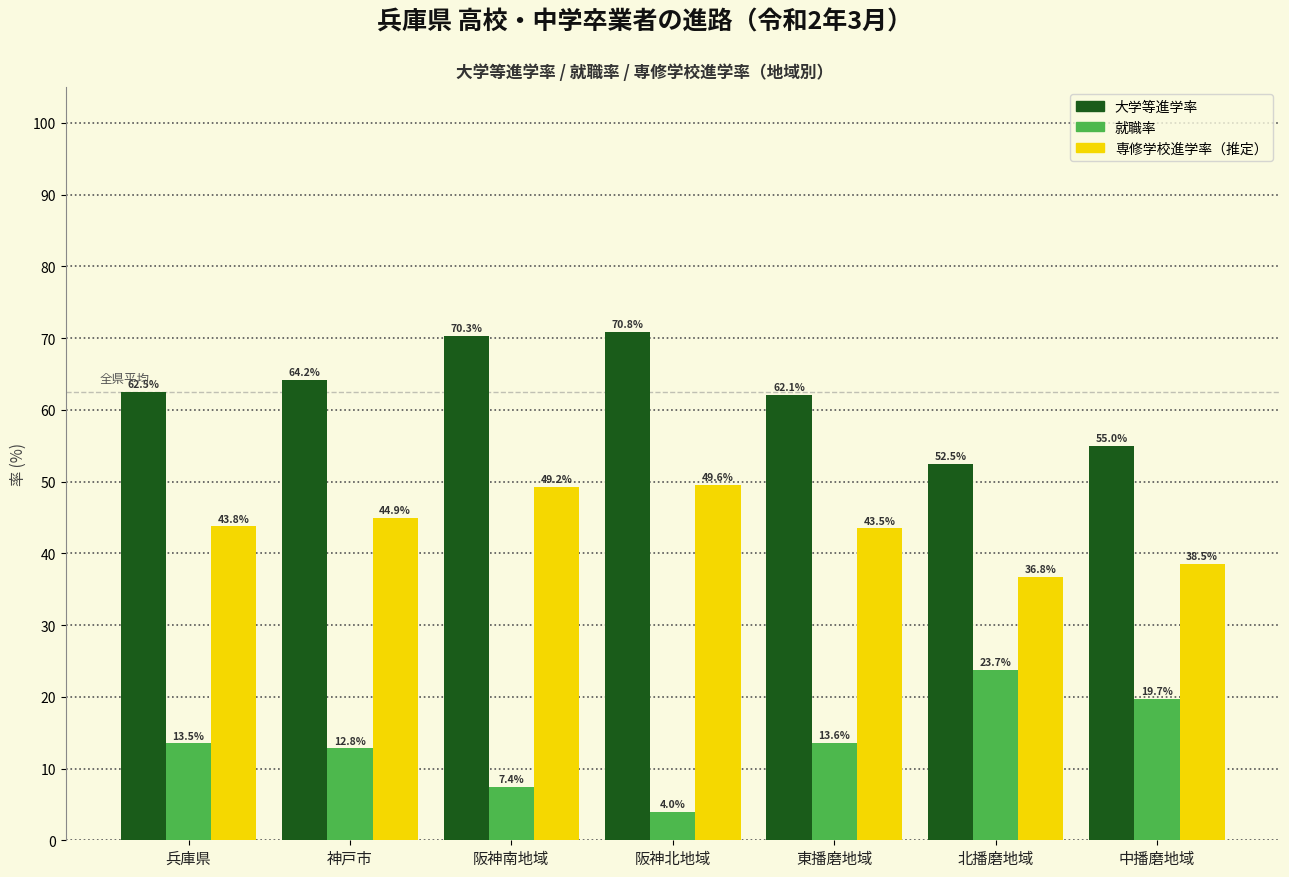

Reading left to right, extract all data points from this chart.

大学等進学率: 兵庫県=62.5	神戸市=64.2	阪神南地域=70.3	阪神北地域=70.8	東播磨地域=62.1	北播磨地域=52.5	中播磨地域=55.0
就職率: 兵庫県=13.5	神戸市=12.8	阪神南地域=7.4	阪神北地域=4.0	東播磨地域=13.6	北播磨地域=23.7	中播磨地域=19.7
専修学校進学率: 兵庫県=43.8	神戸市=44.9	阪神南地域=49.2	阪神北地域=49.6	東播磨地域=43.5	北播磨地域=36.8	中播磨地域=38.5